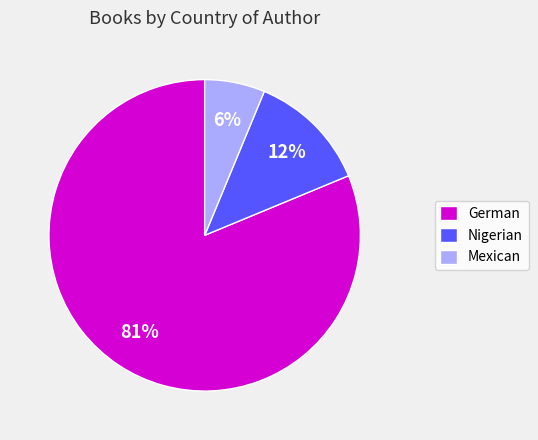

What is the smallest slice in the pie chart?

Mexican